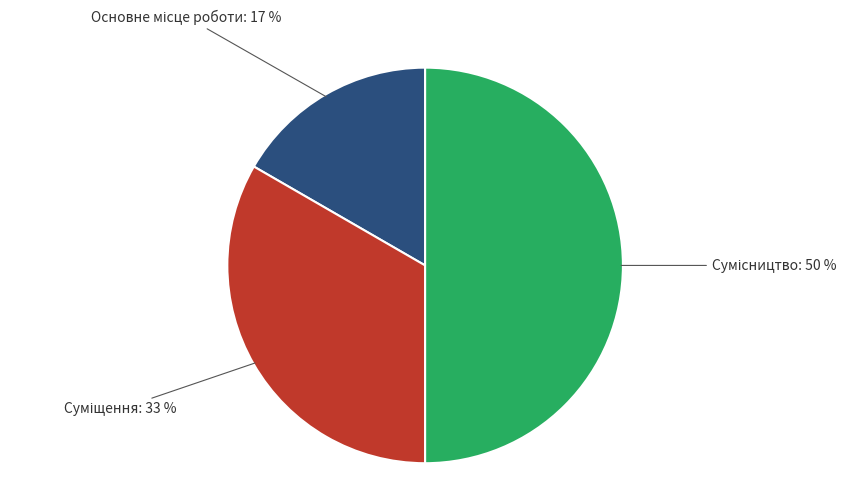

To the nearest percent, what is the average slice percentage?

33%